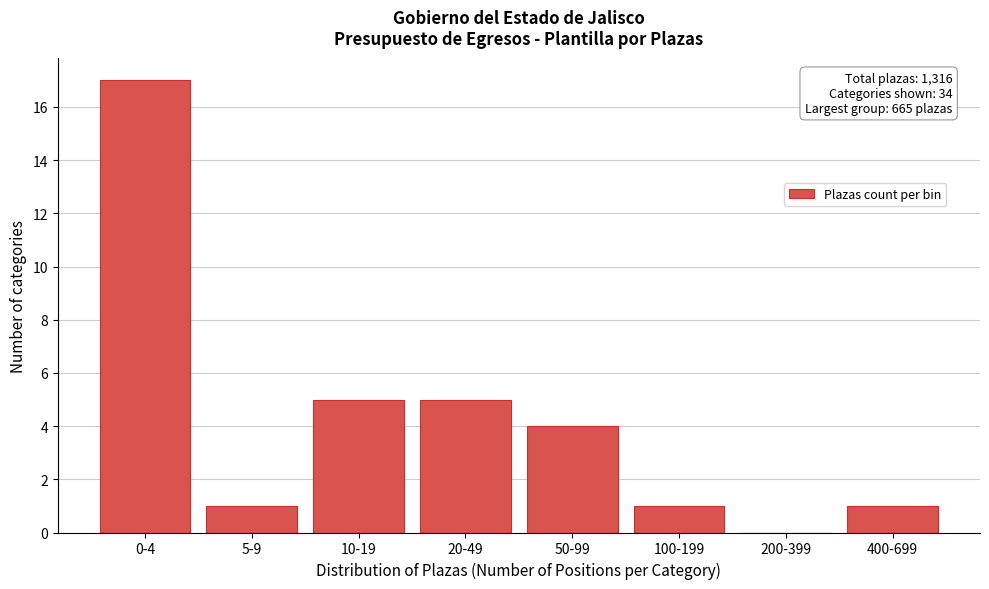

Reading right to left, transcribe all the data shown in this chart.

400-699=1	200-399=0	100-199=1	50-99=4	20-49=5	10-19=5	5-9=1	0-4=17